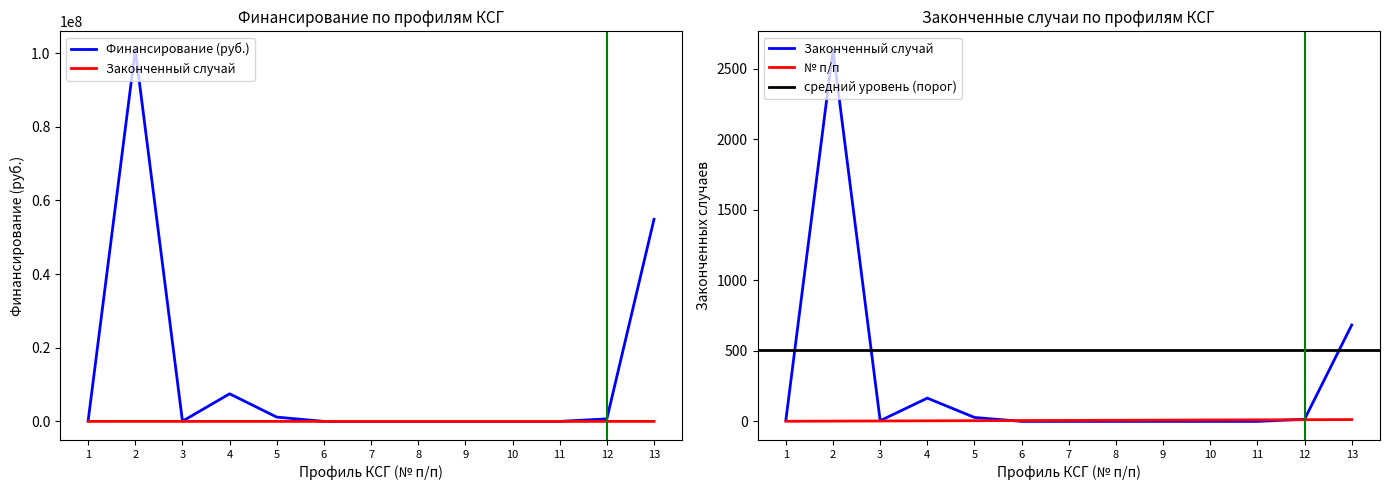

Is it true that № п/п equals 9 at 9?

True